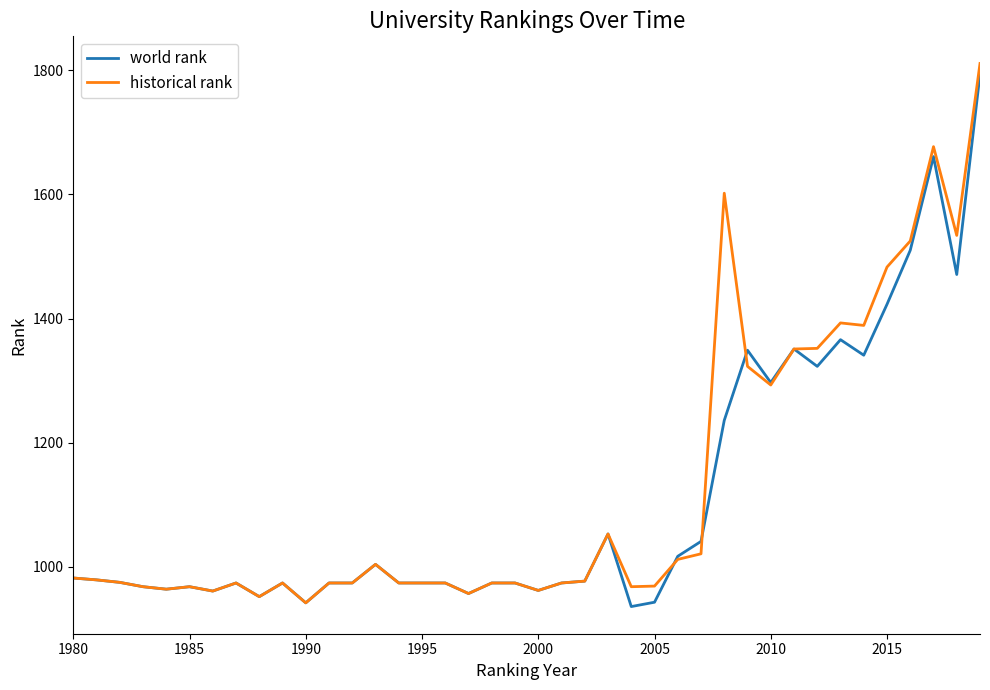

What is the minimum value shown in the chart?

936